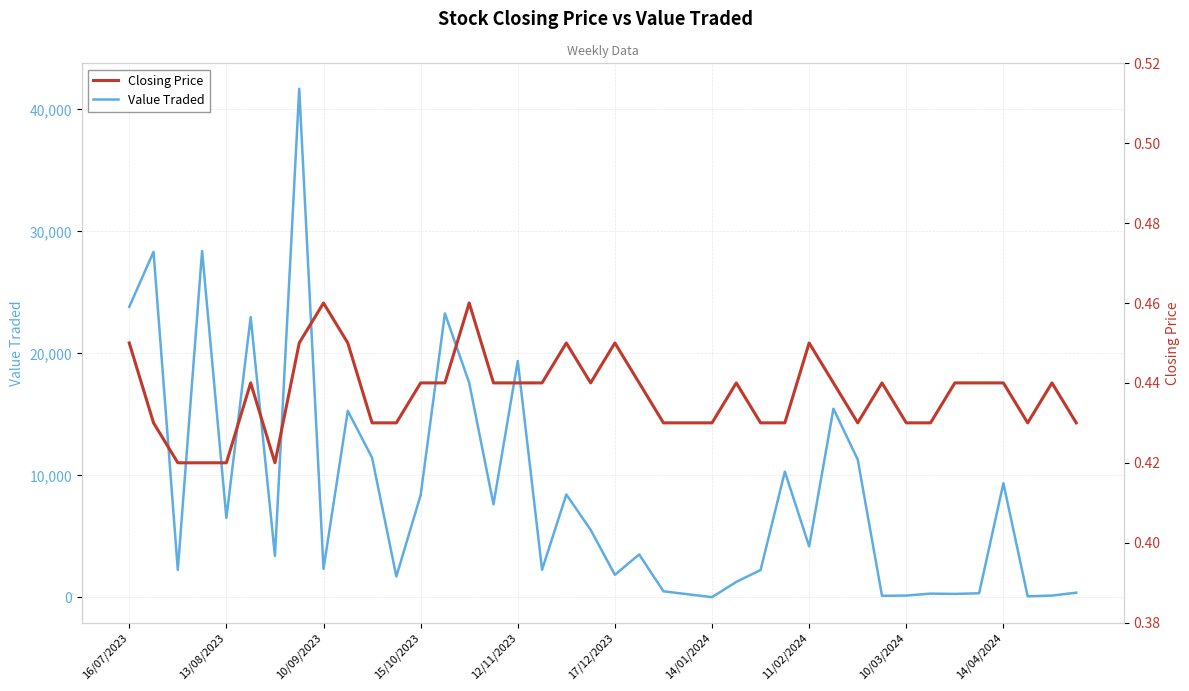

The value of Value Traded at 14 is 8946.4. True or false?

False